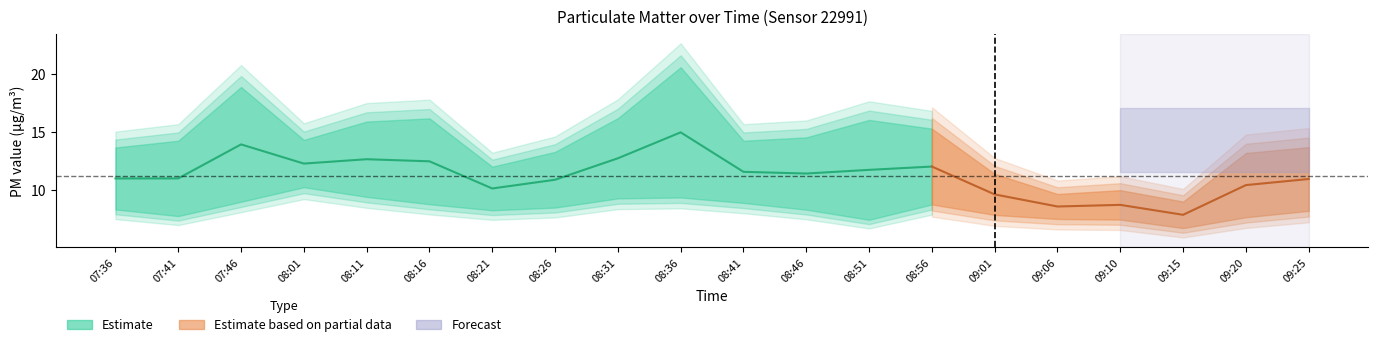

What position from the left is 09:06?

16